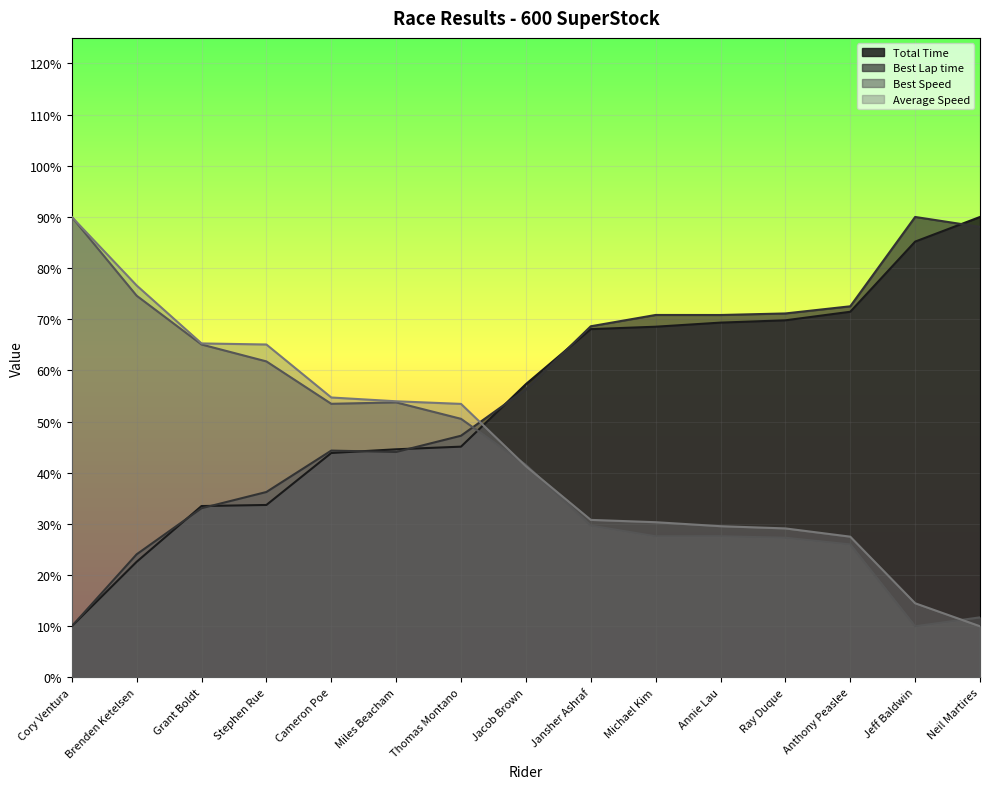

Reading left to right, extract all data points from this chart.

Total Time: 10.0	22.6	33.5	33.7	43.9	44.6	45.1	57.3	68.1	68.5	69.3	69.8	71.5	85.2	90.0
Best Lap time: 10.0	24.1	33.1	36.2	44.3	44.1	47.2	56.3	68.6	70.8	70.8	71.1	72.5	90.0	88.1
Best Speed: 90.0	74.6	65.1	61.8	53.5	53.8	50.5	41.5	29.7	27.6	27.6	27.3	26.0	10.0	11.7
Average Speed: 90.0	76.6	65.3	65.1	54.7	54.0	53.5	41.3	30.8	30.3	29.6	29.1	27.5	14.5	10.0